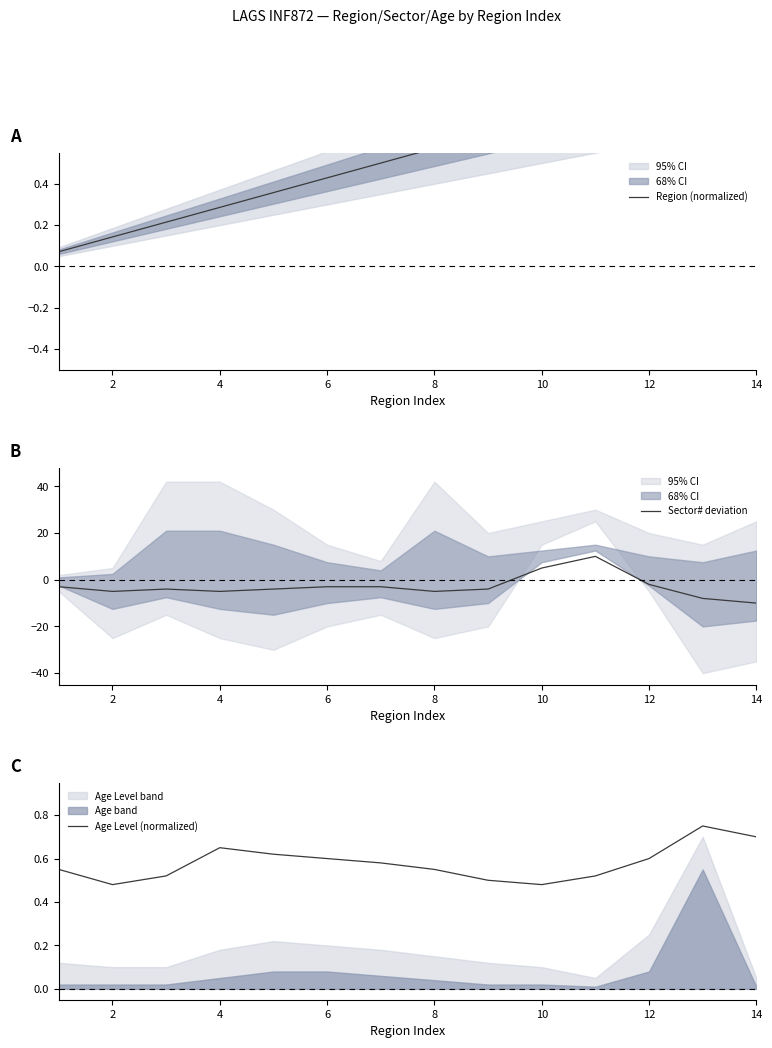

Which category has the lowest value in the Sector# deviation series?

14